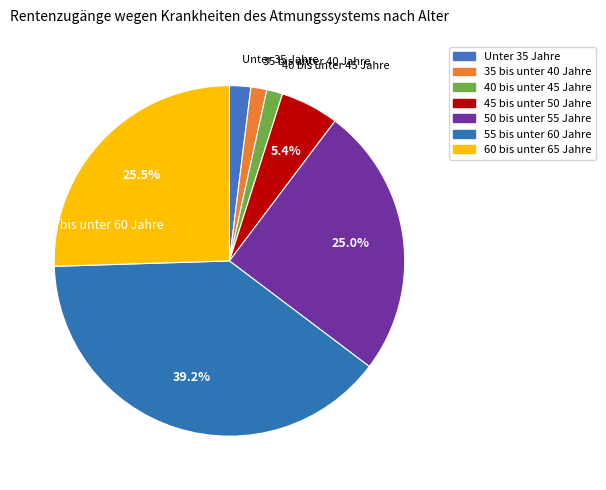

To the nearest percent, what is the difference between the 55 bis unter 60 Jahre and 35 bis unter 40 Jahre slice percentages?

38%